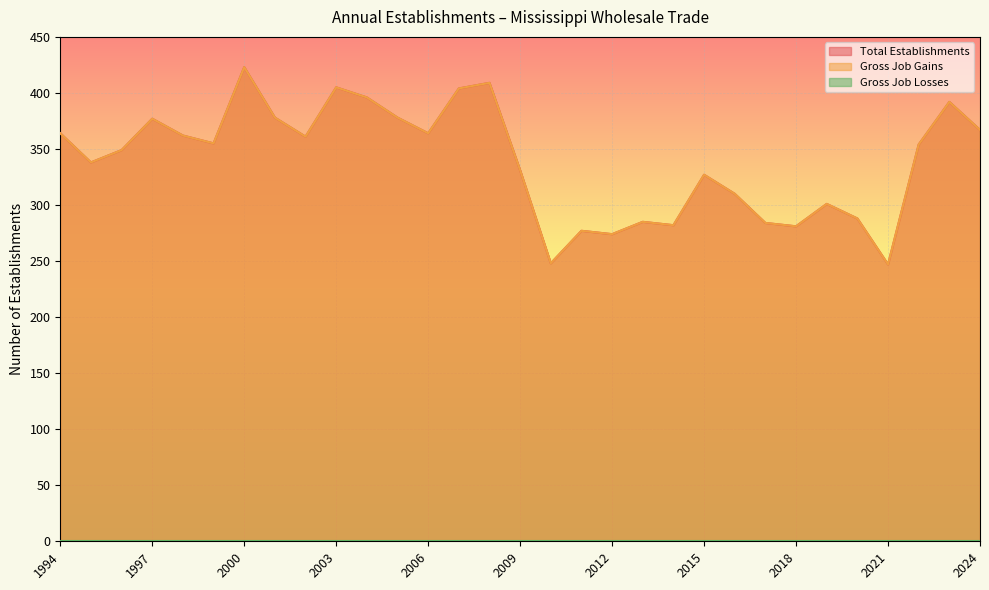

True or false: Total Establishments has a value of 378 at 2001.

True